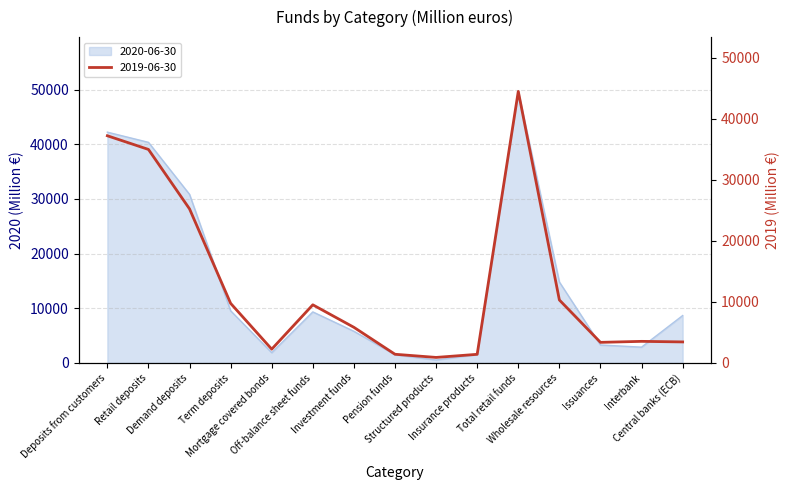

Between which two adjacent categories do 2020-06-30 and 2019-06-30 first intersect?

Demand deposits and Term deposits